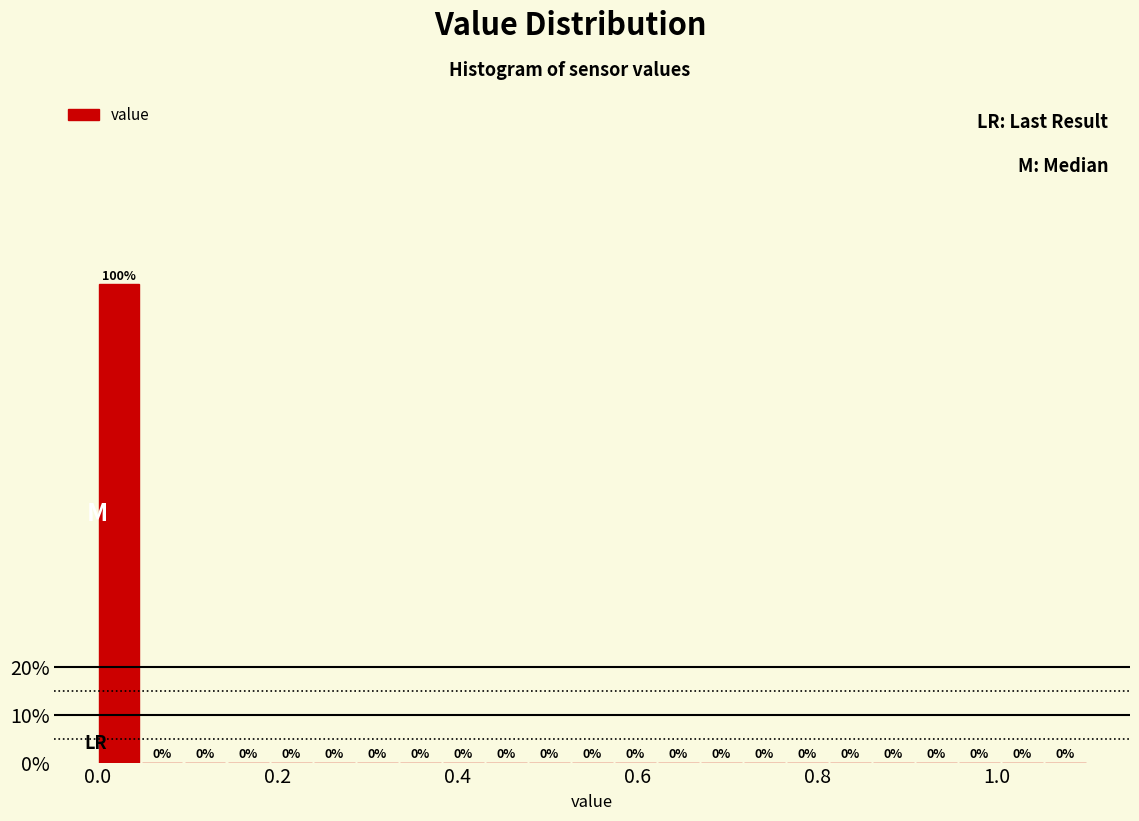

Read against the x-axis, roughly where is the centre of the tallest bar?

0.02